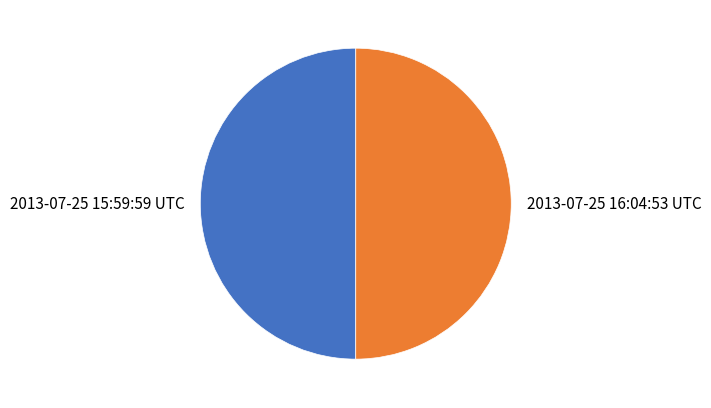

Is the sum of 2013-07-25 16:04:53 UTC and 2013-07-25 15:59:59 UTC greater than half?

Yes